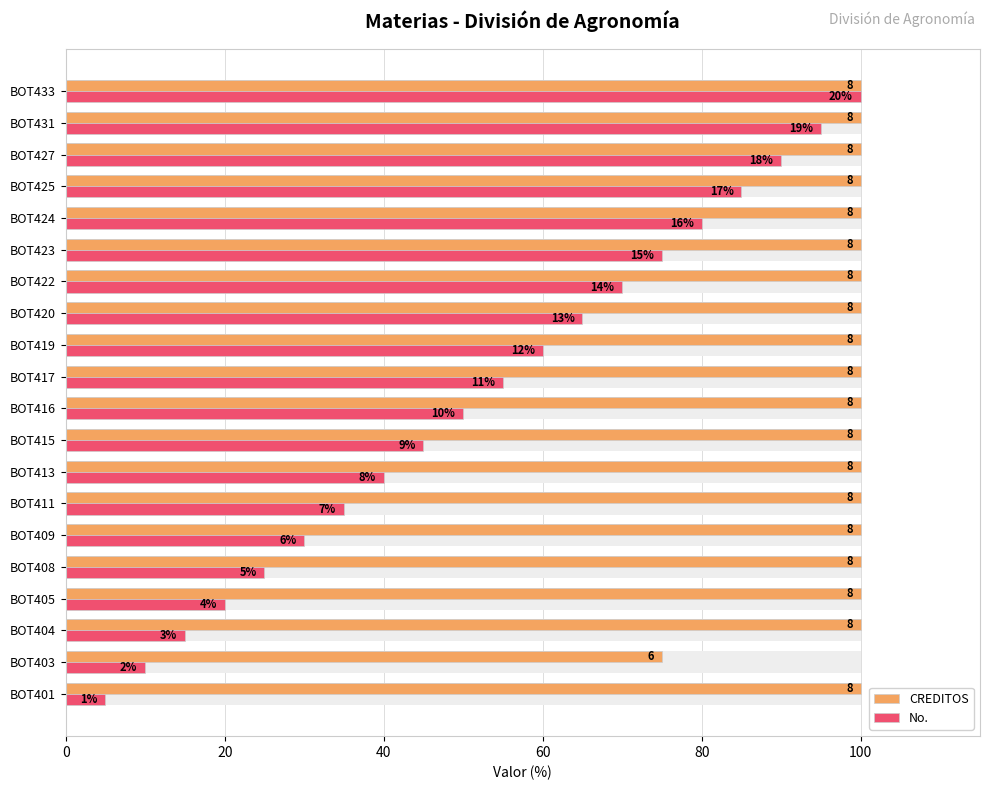

What is the sum of the CREDITOS values at BOT415 and BOT404?

200.0